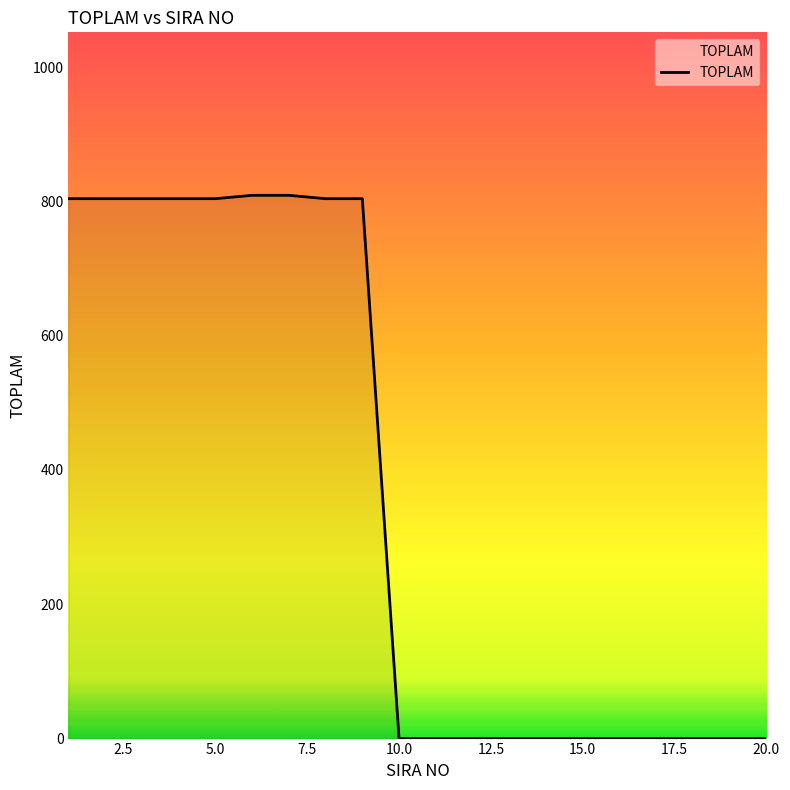

What is the difference between the maximum and minimum values?

809